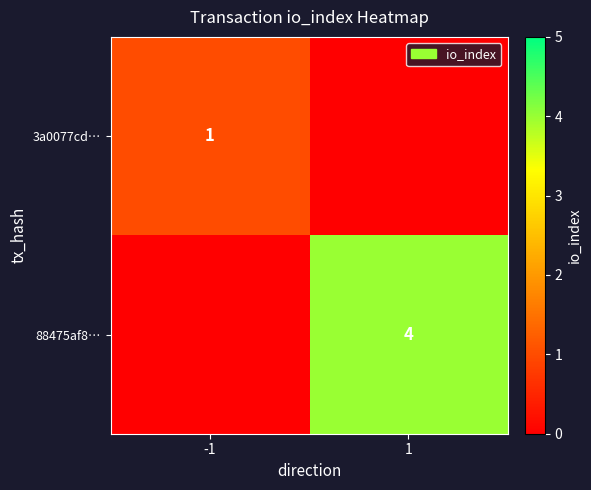

The 88475af8… series shows 7 at 1. True or false?

False